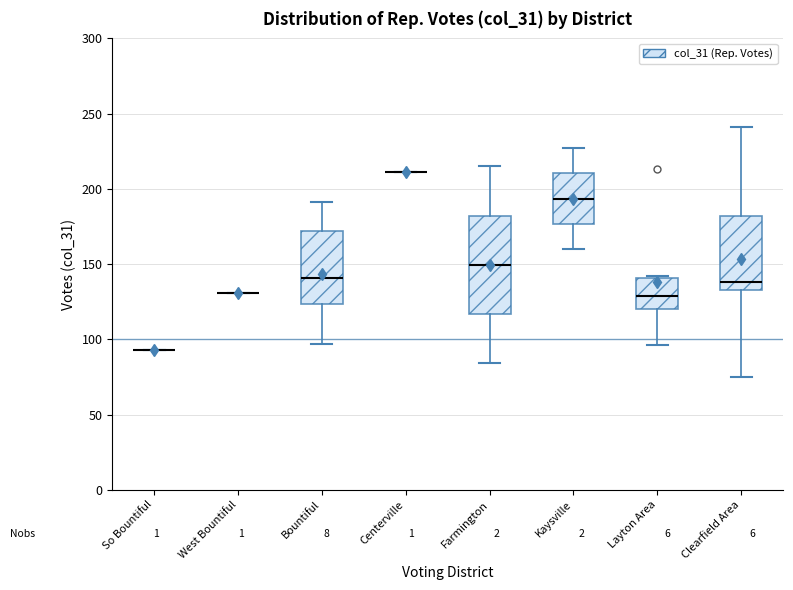

Reading left to right, transcribe this box plot: for each box, give where its median line is, the range the box spans, and where its two whiskers end, as read against the y-axis. The values are not printed on the chart, so give them approximately, as read against the axis.

So Bountiful: box collapsed to a line at 95, whiskers 95 to 95
West Bountiful: box collapsed to a line at 130, whiskers 130 to 130
Bountiful: median 140, box 125 to 170, whiskers 95 to 190
Centerville: box collapsed to a line at 210, whiskers 210 to 210
Farmington: median 150, box 115 to 180, whiskers 85 to 215
Kaysville: median 195, box 175 to 210, whiskers 160 to 225
Layton Area: median 130, box 120 to 140, whiskers 95 to 140
Clearfield Area: median 140, box 135 to 180, whiskers 75 to 240